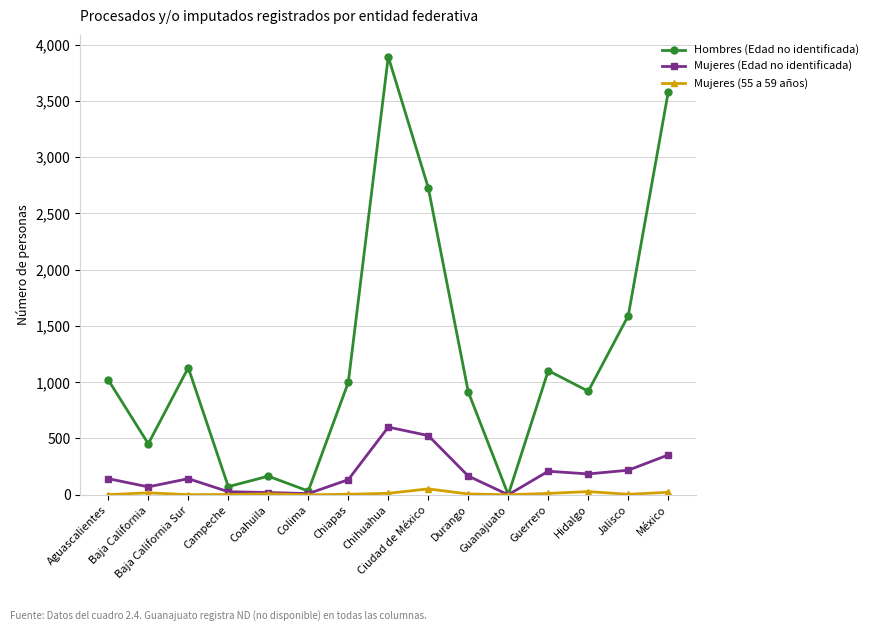

What is the difference between the maximum and minimum values in the Mujeres (55 a 59 años) series?

52